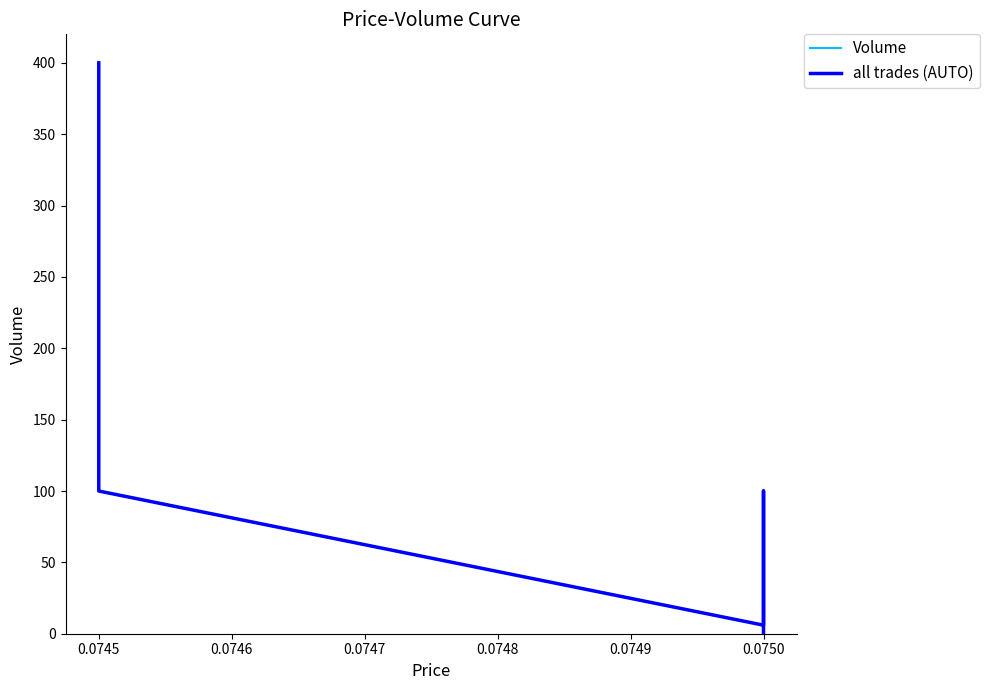

How many interior local peaks does the Volume series have?

1